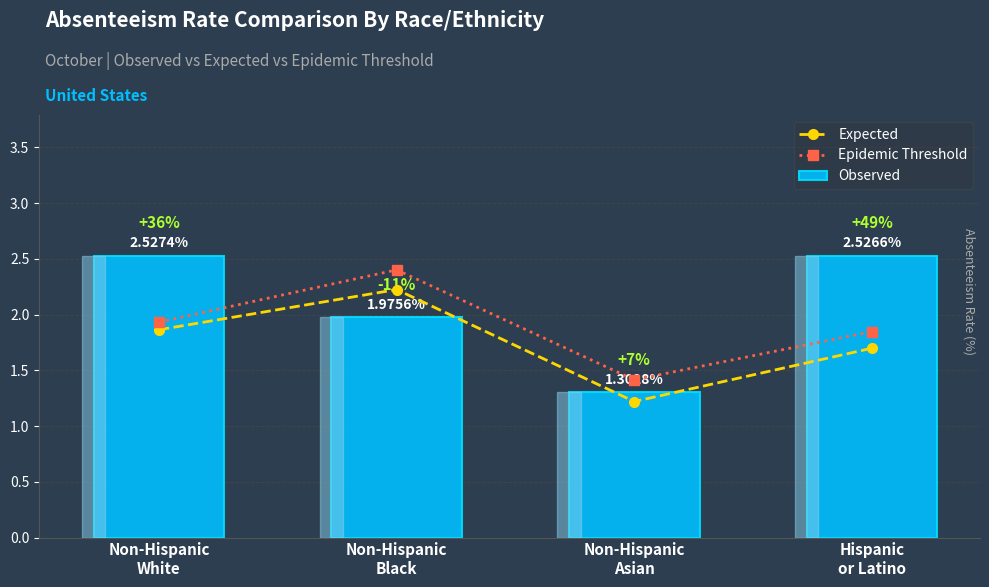

How many bars are there in each group?

3